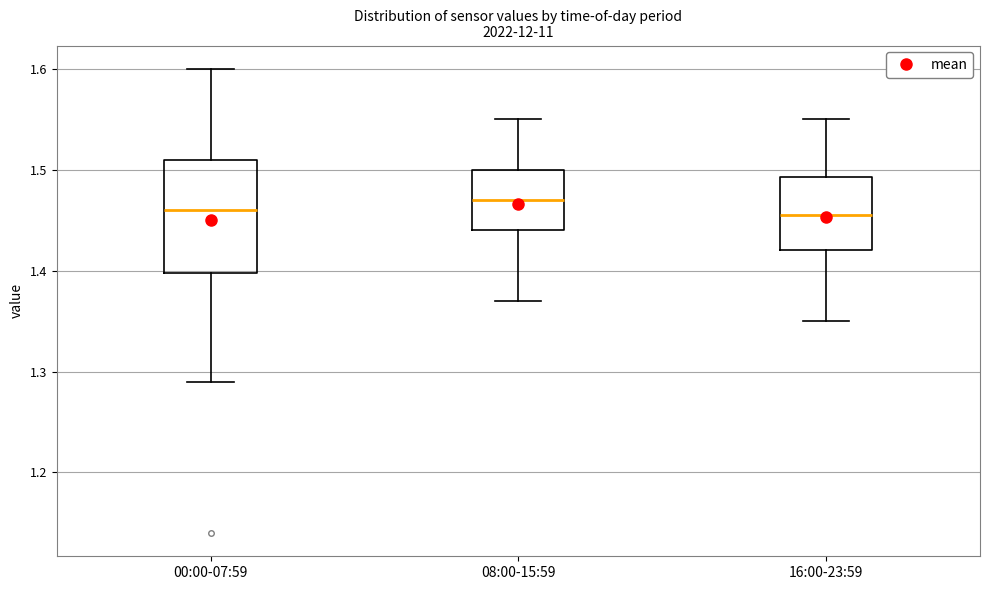

Comparing the boxes themselves (not the whiskers), which one is the tallest?

00:00-07:59